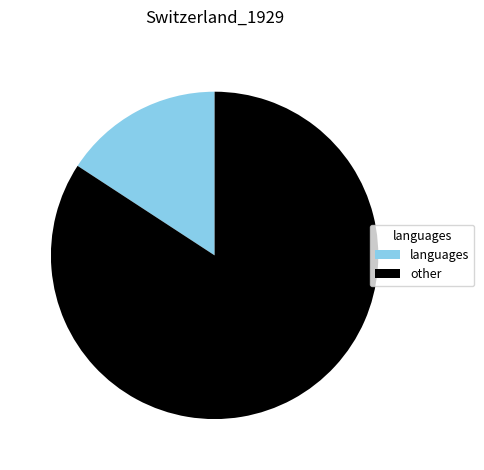

Is it true that other is 84% of the pie?

True